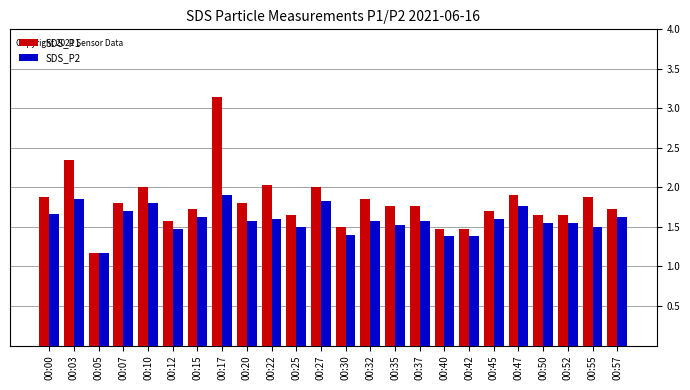

Which series has the widest spread of values?

SDS_P1